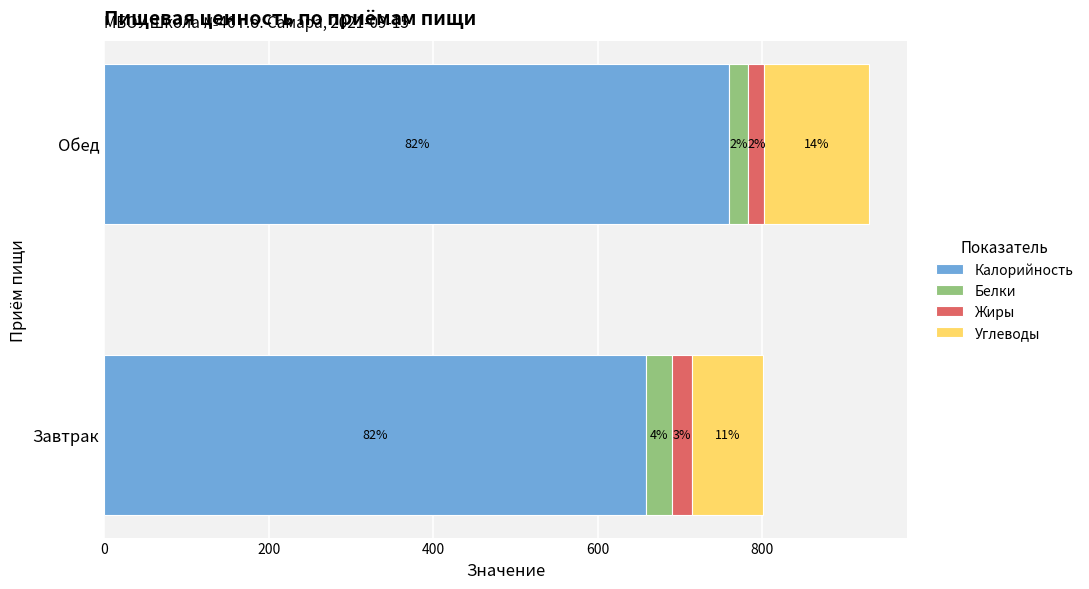

What are all the series names shown in the legend?

Калорийность, Белки, Жиры, Углеводы